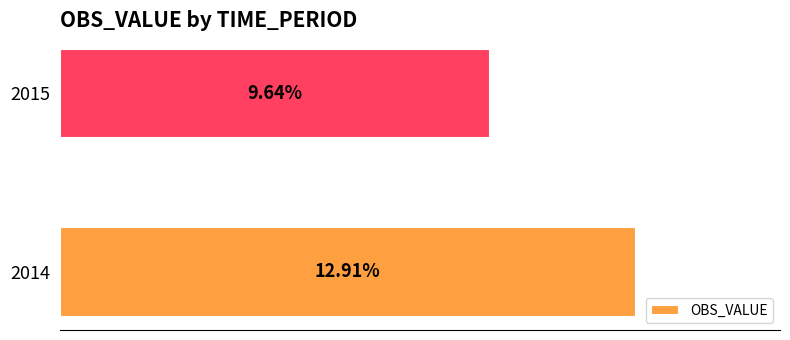

List the labels in order of value, largest first.

2014, 2015